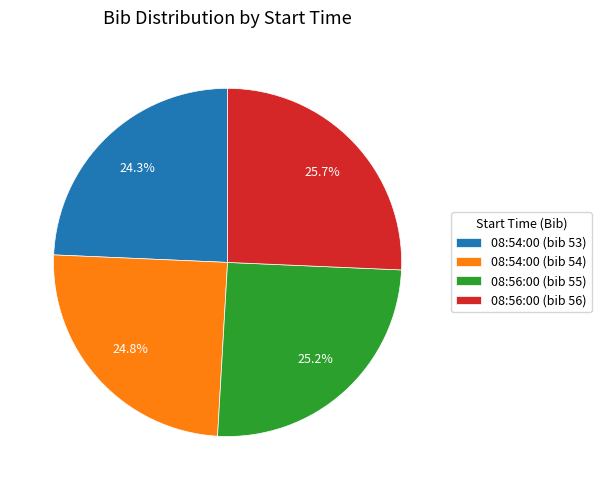

To the nearest percent, what is the combined percentage of 08:54:00 (bib 54) and 08:56:00 (bib 56)?

50%